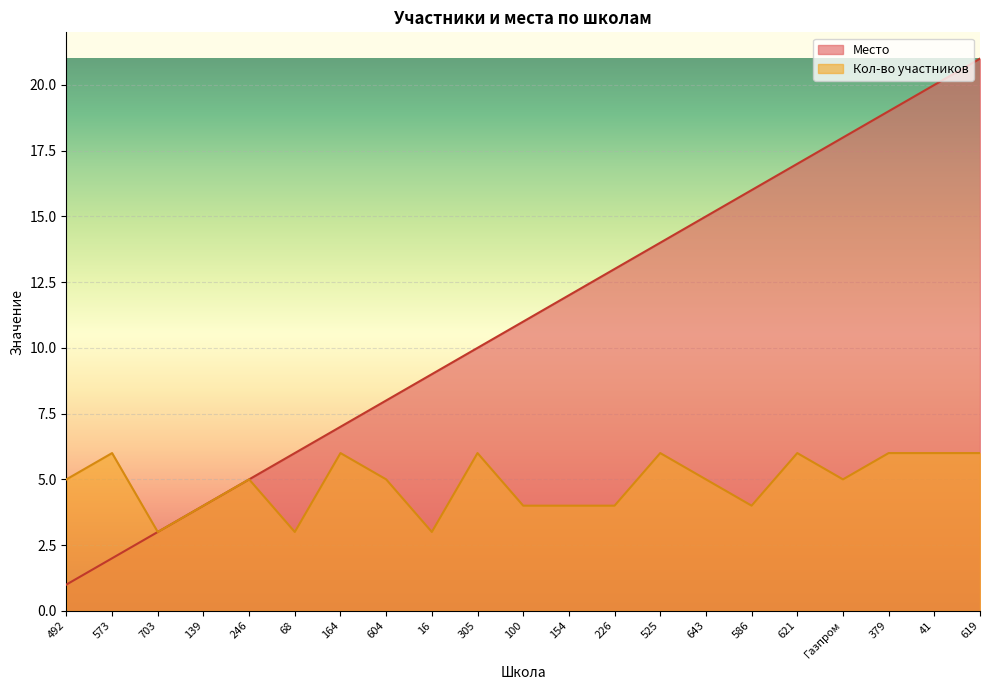

True or false: Место has a value of 6 at 100.

False